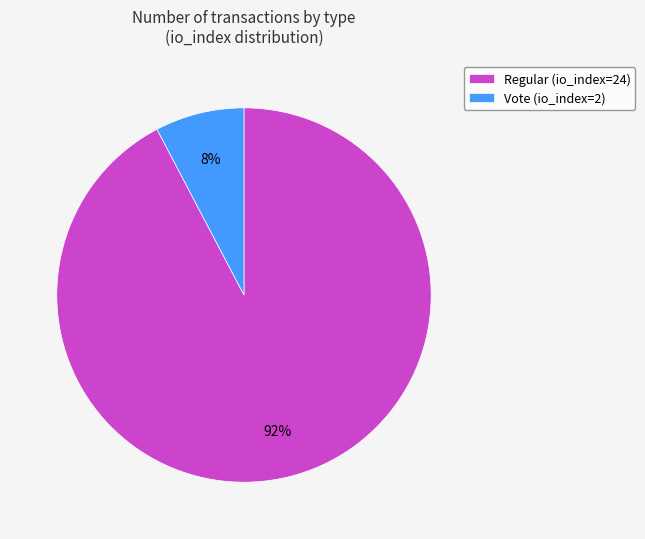

To the nearest percent, what is the average slice percentage?

50%